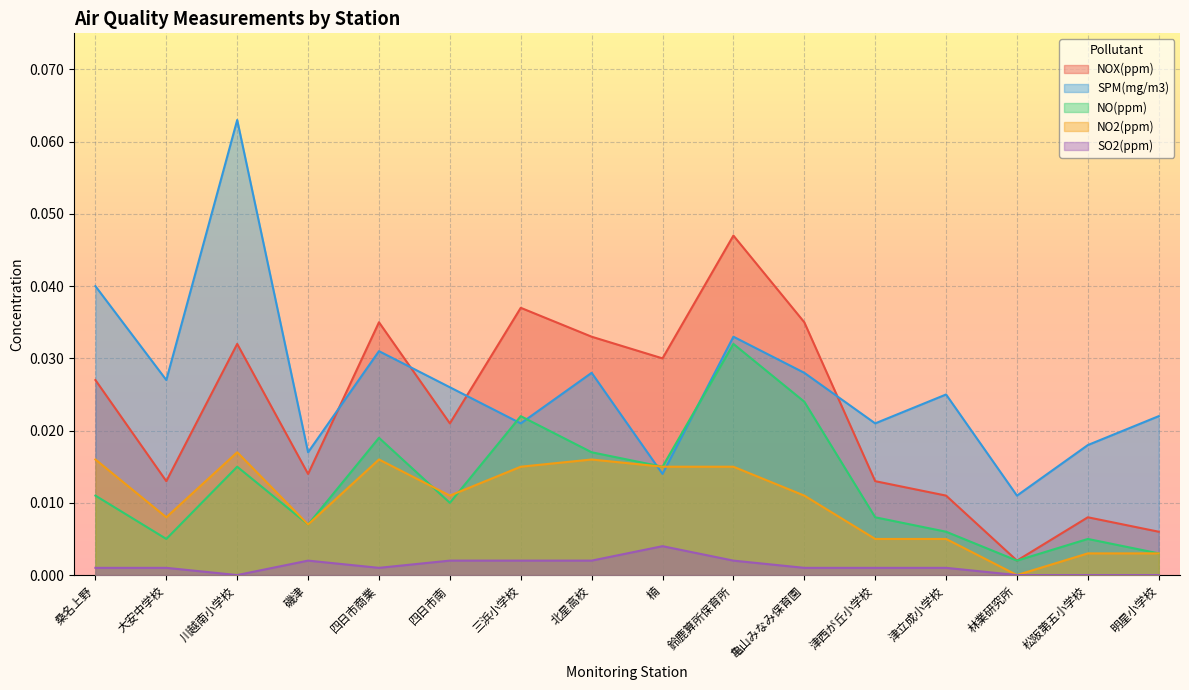

The NOX(ppm) series shows 0.0 at 楠. True or false?

False